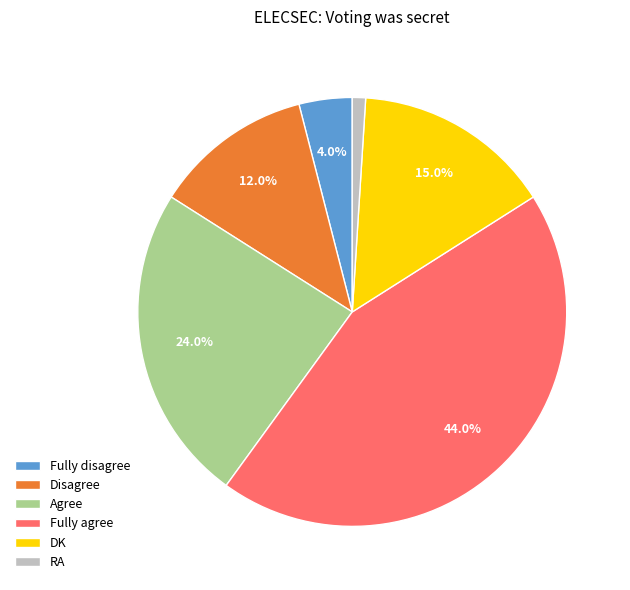

True or false: Disagree accounts for 12% of the total.

True